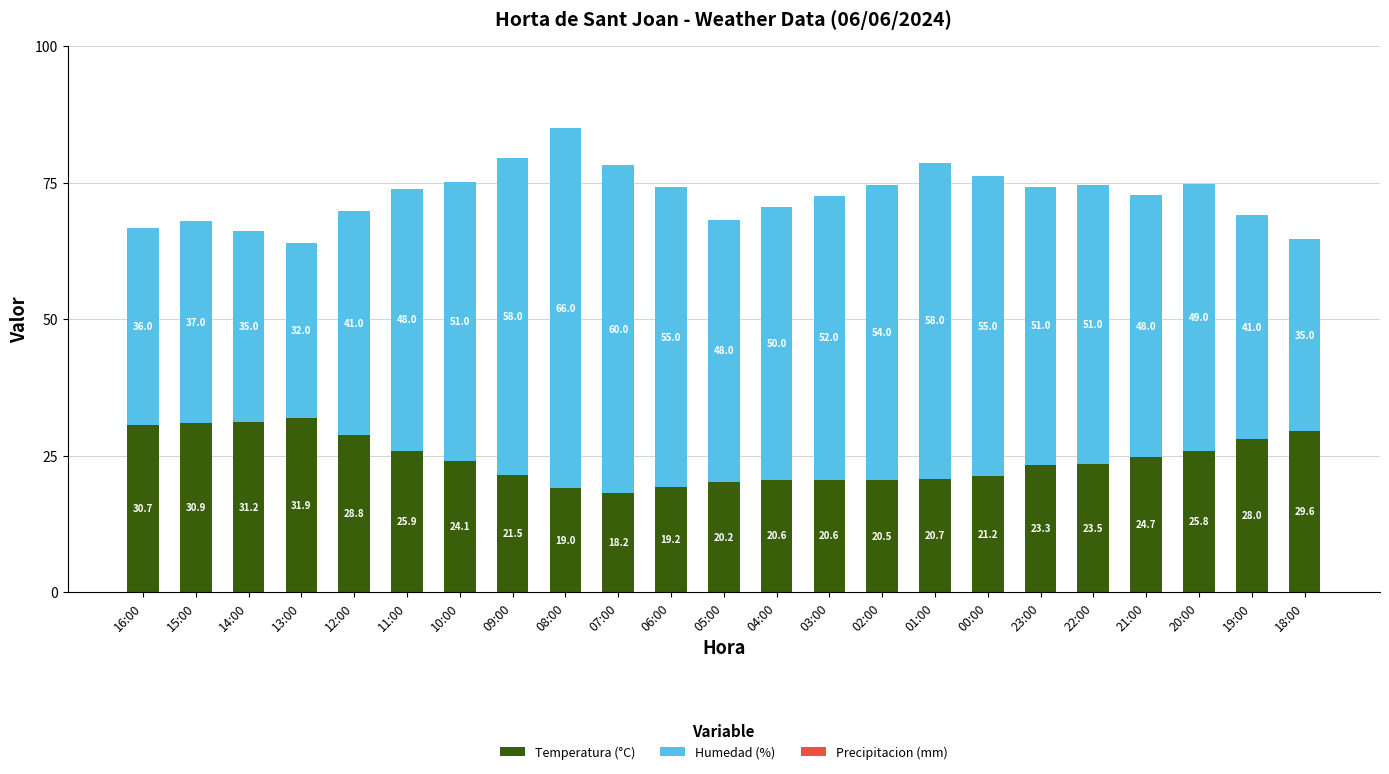

Is it true that Temperatura (°C) equals 13.1 at 04:00?

False